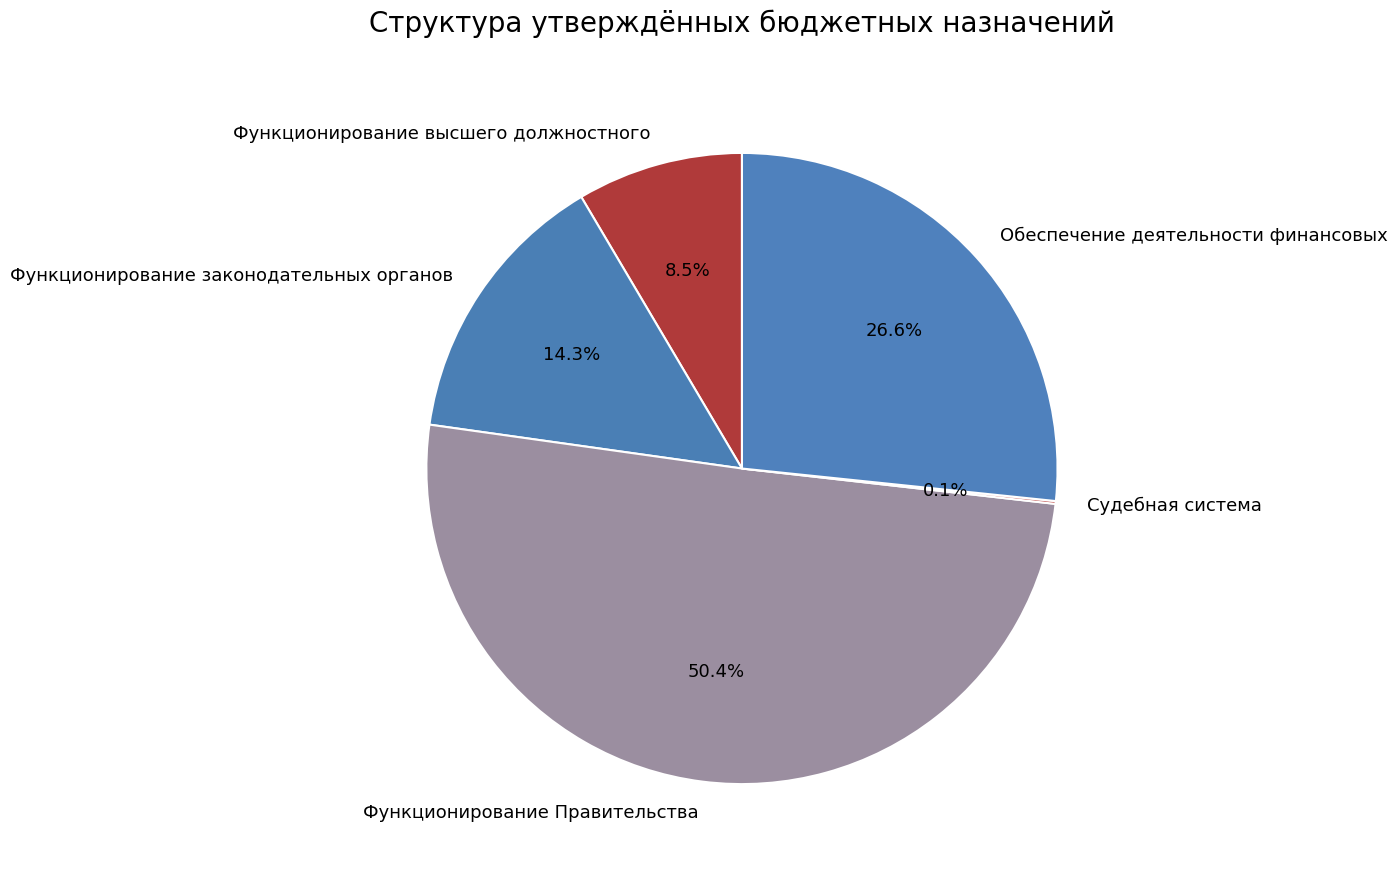

Which has a higher value, Обеспечение деятельности финансовых or Функционирование Правительства?

Функционирование Правительства